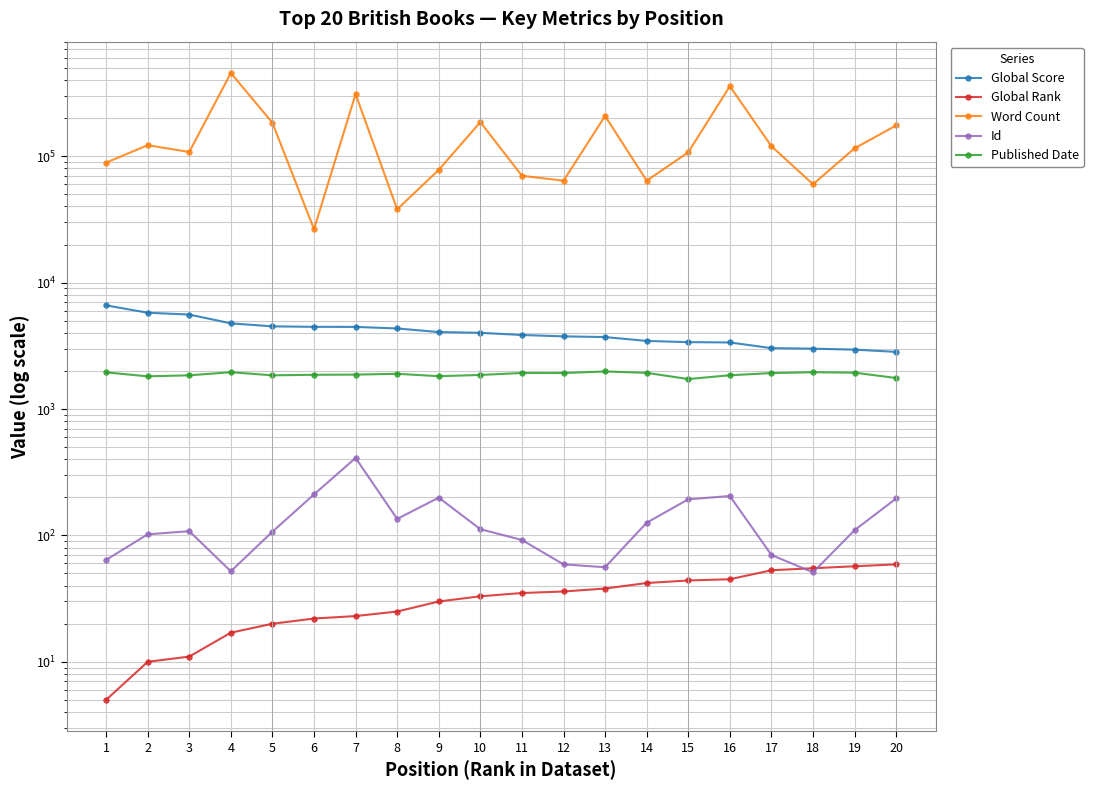

How many categories are shown in the chart?

20